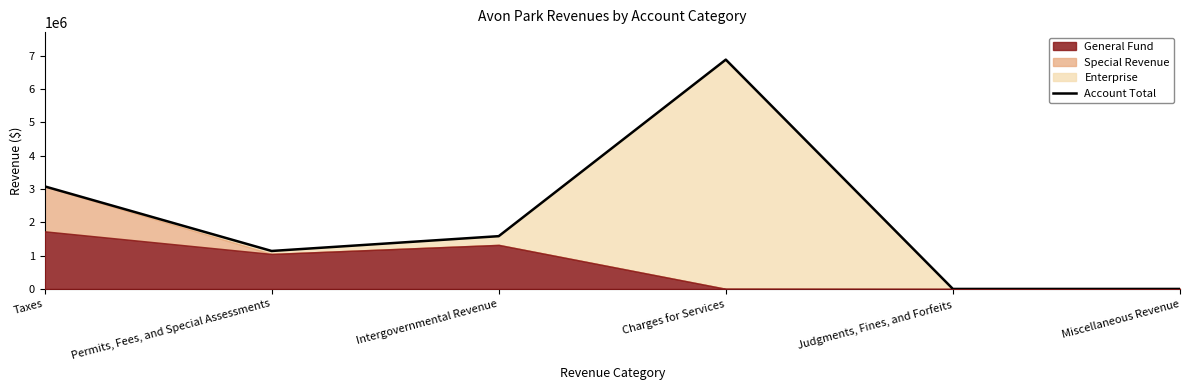

Reading right to left, what are all the values shown in this chart?

Miscellaneous Revenue=0	Judgments, Fines, and Forfeits=0	Charges for Services=6884477	Intergovernmental Revenue=1584393	Permits, Fees, and Special Assessments=1139919	Taxes=3080474